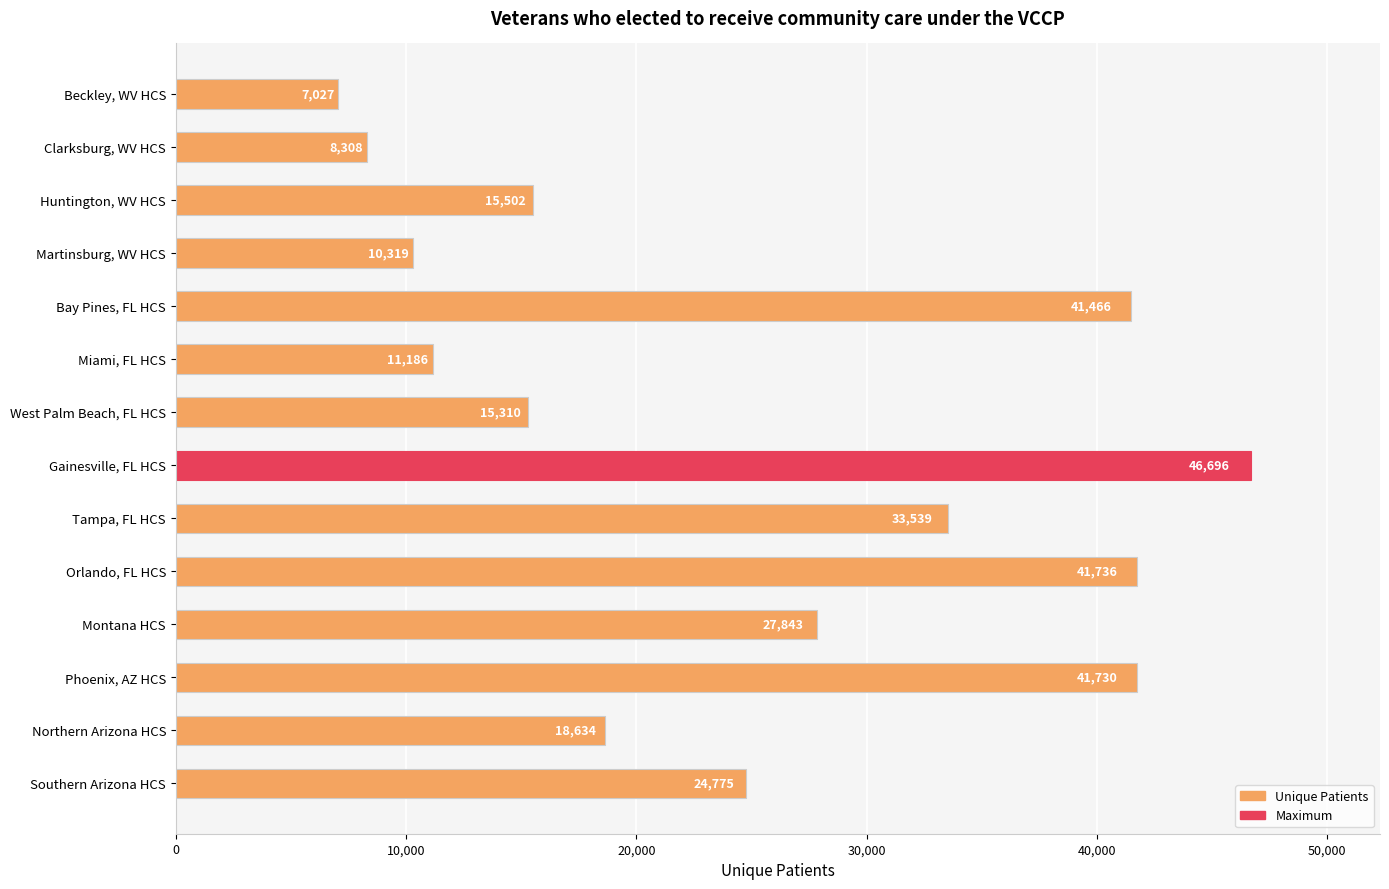

At which label is the value closest to 26861?

Montana HCS